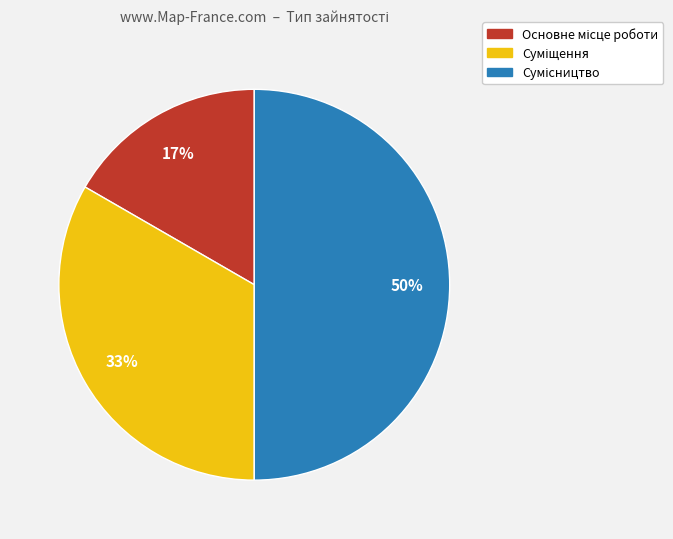

To the nearest percent, what is the difference between the largest and smallest slice percentages?

33%